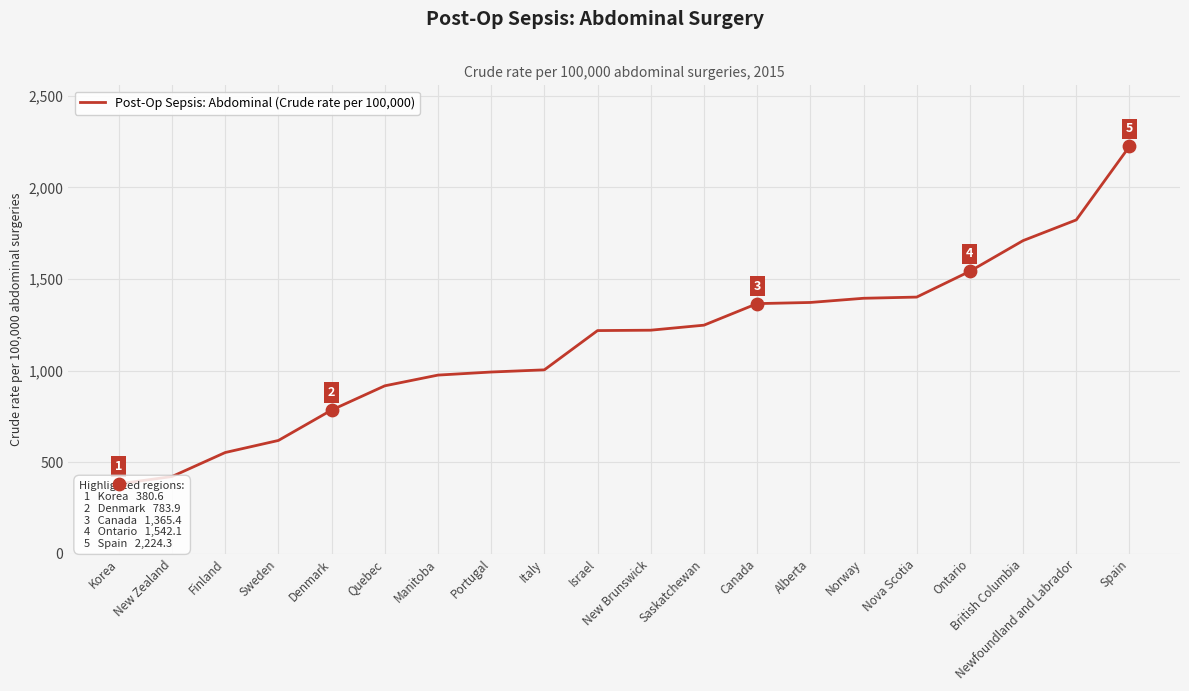

What is the change in value from Israel to Canada?

+147.3